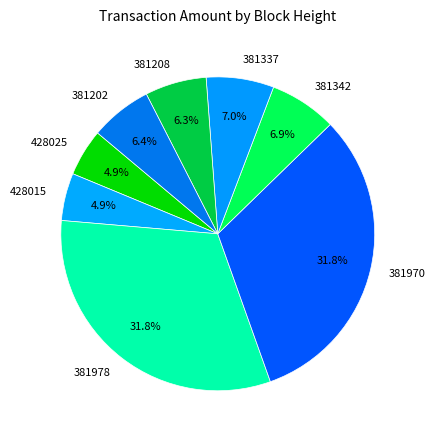

How many slices are in this pie chart?

8